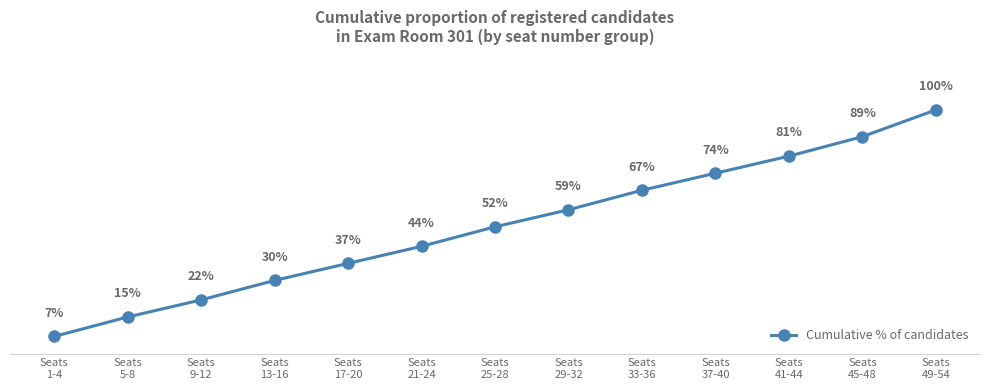

Between Seats
45-48 and Seats
21-24, which is larger?

Seats
45-48